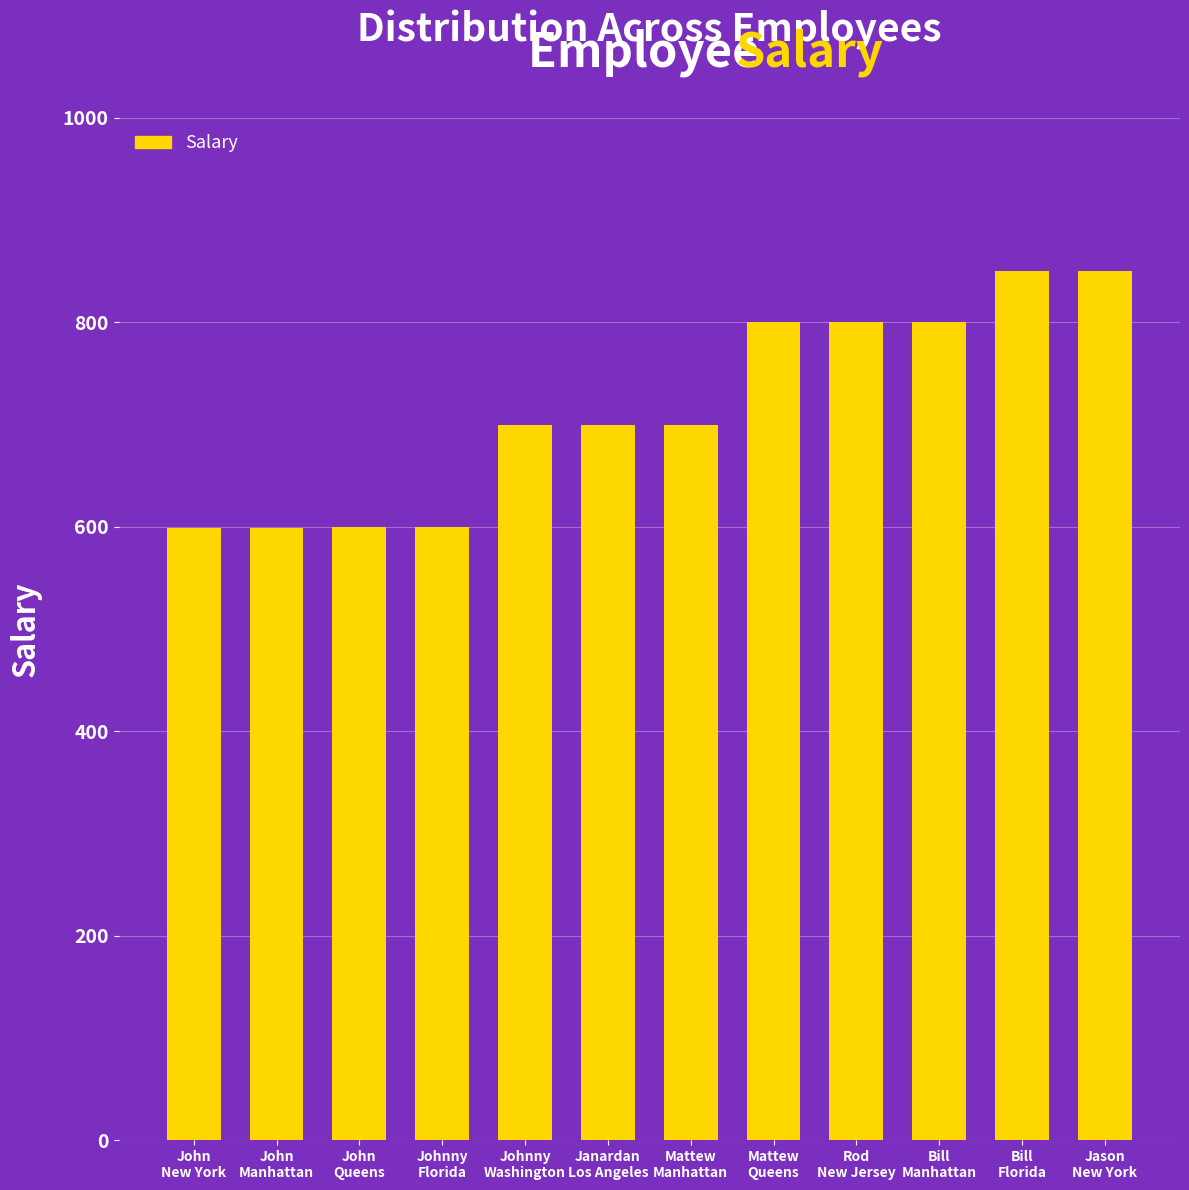

How many bars are there in total?

12